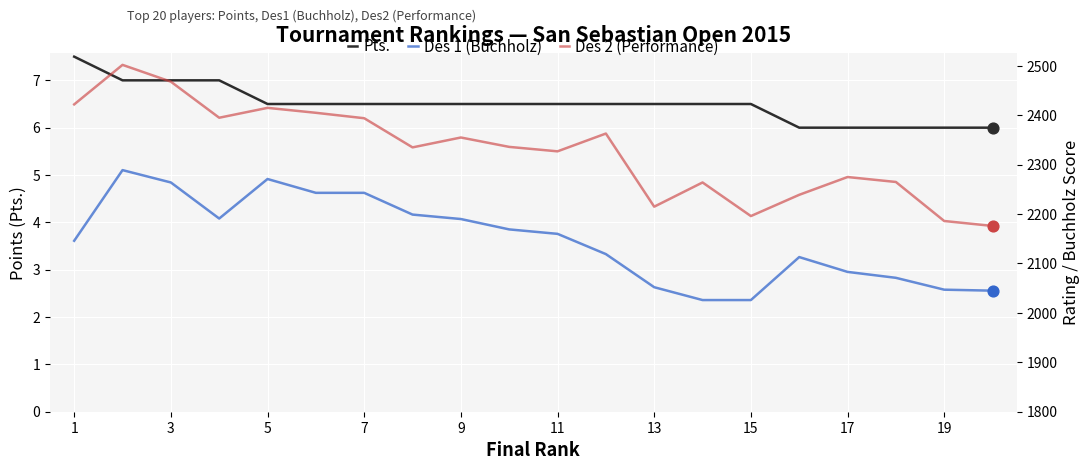

Which series contains the lowest Y value?

Pts.